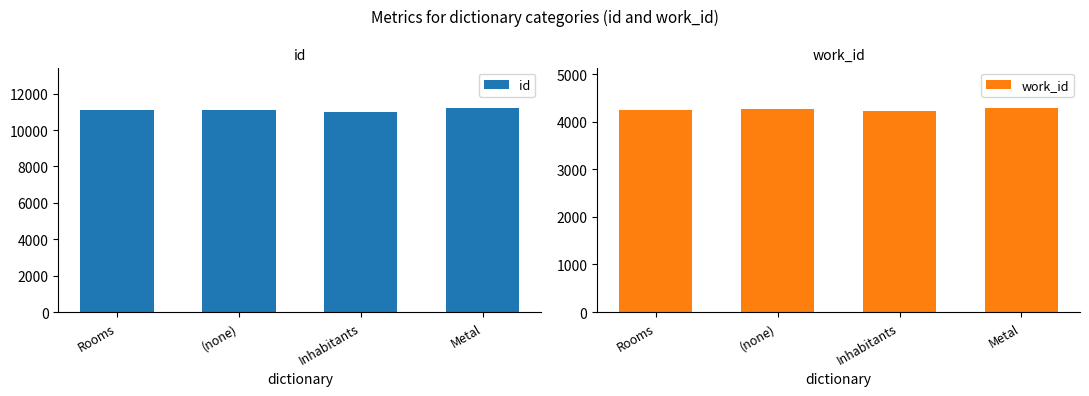

Rank the series by their average value, from lowest to highest.

work_id, id